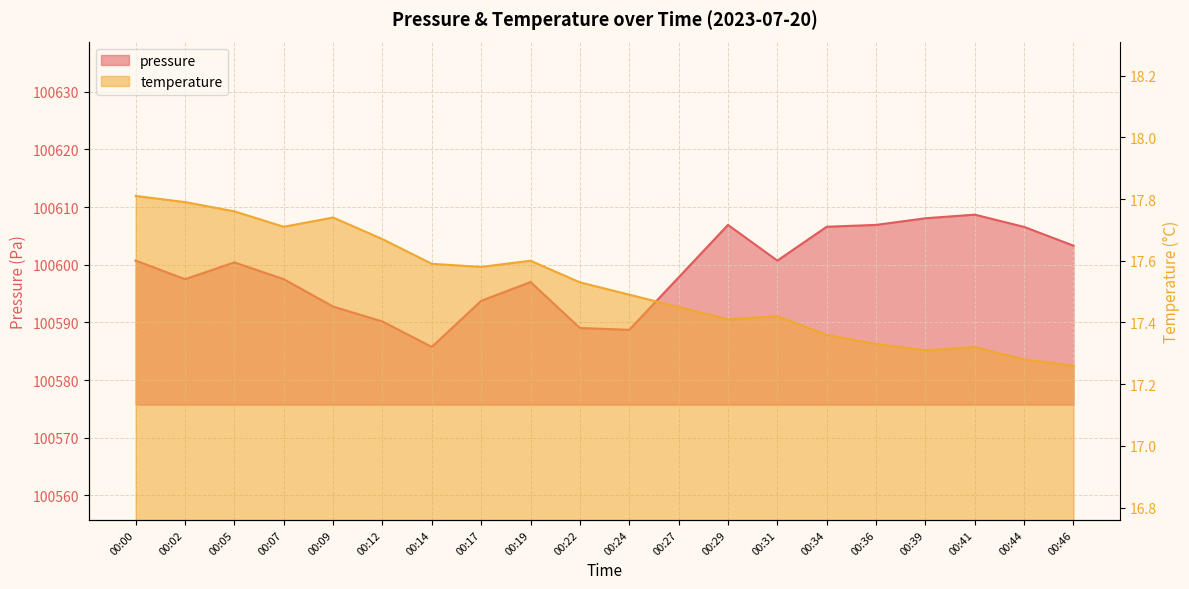

Rank the series by their average value, from highest to lowest.

pressure, temperature